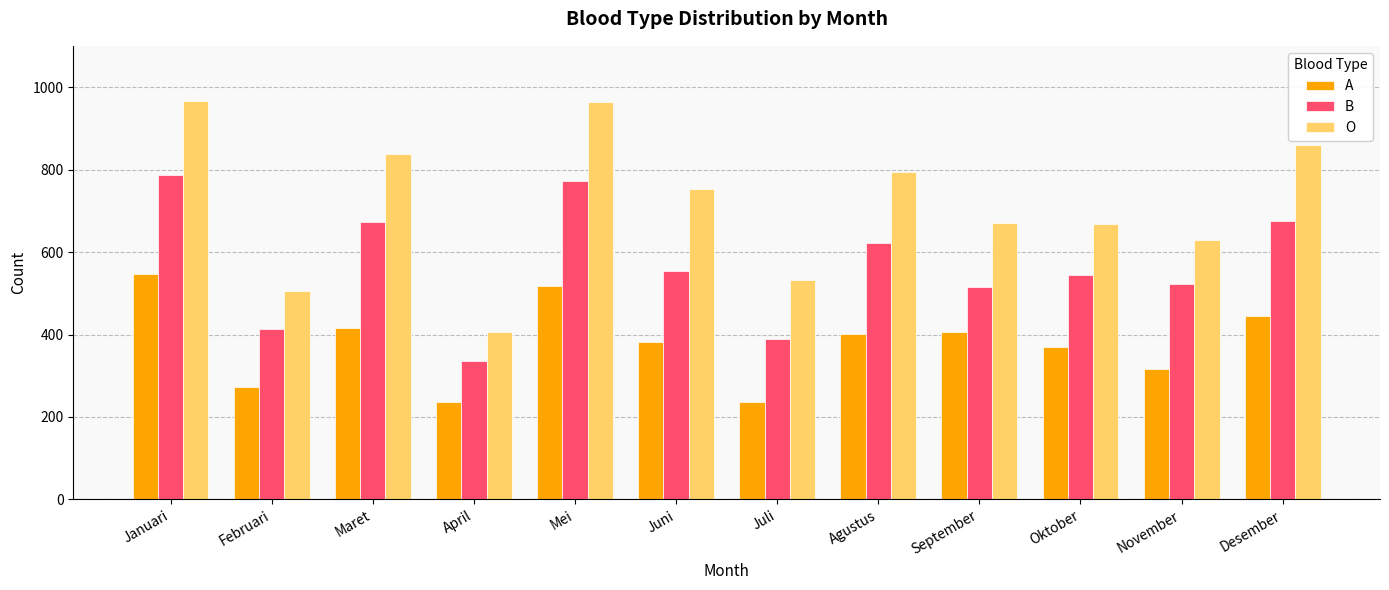

Is it true that O equals 506 at Februari?

True